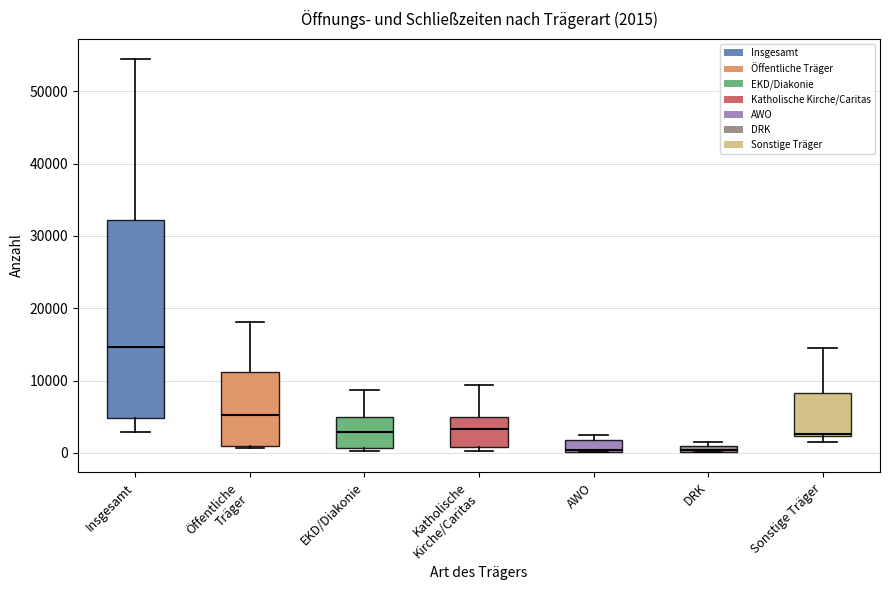

Which box is the tallest, from its lower edge to its upper edge?

Insgesamt